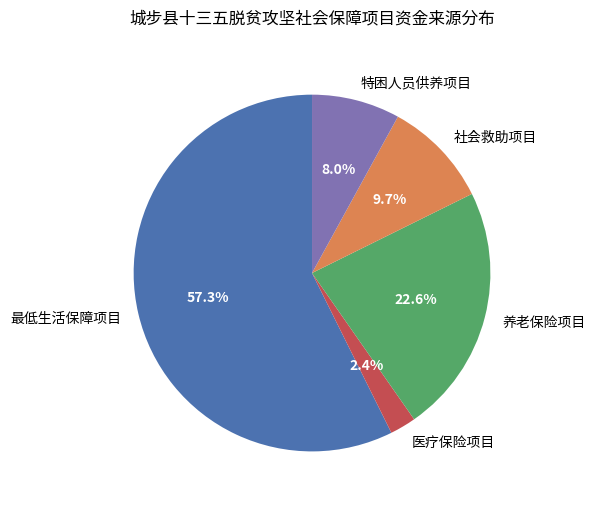

To the nearest percent, what portion does 医疗保险项目 represent?

2%